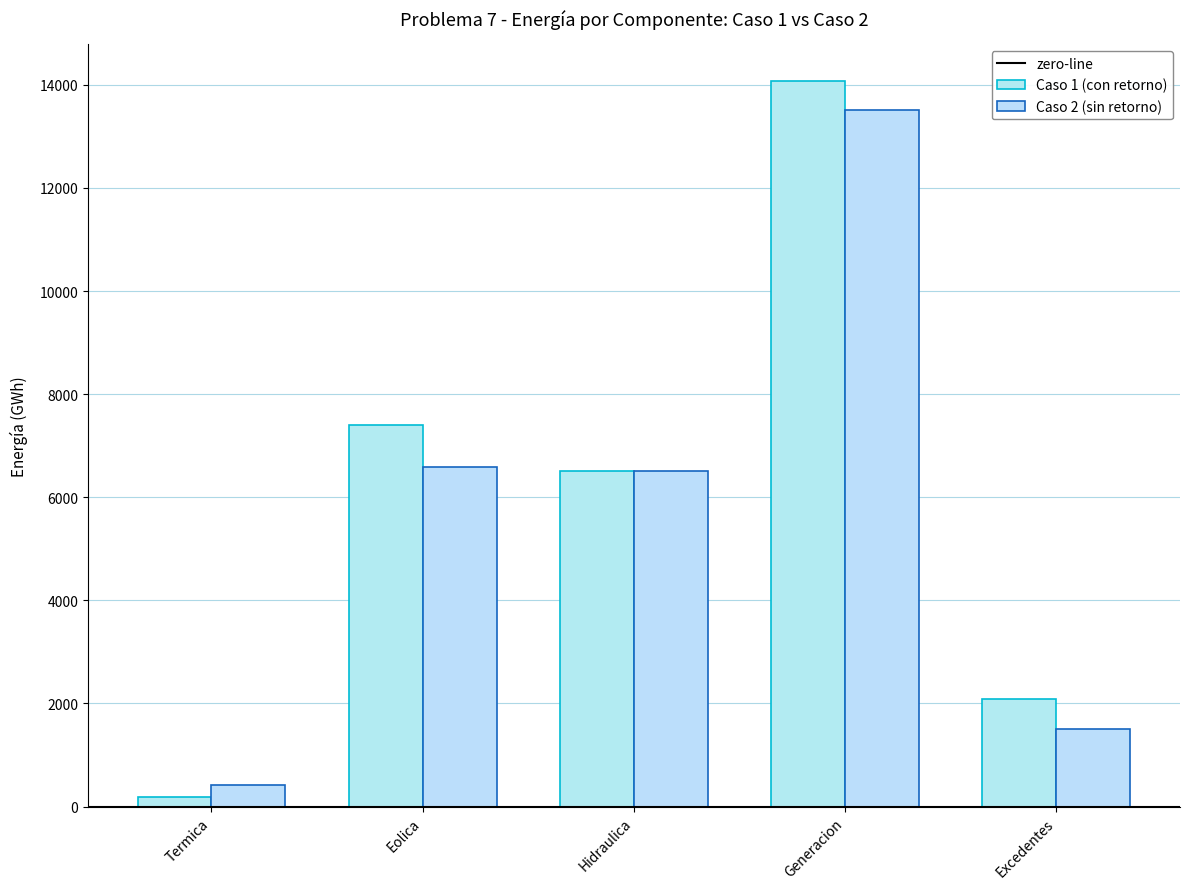

At how many categories does at least one series exceed 4720?

3